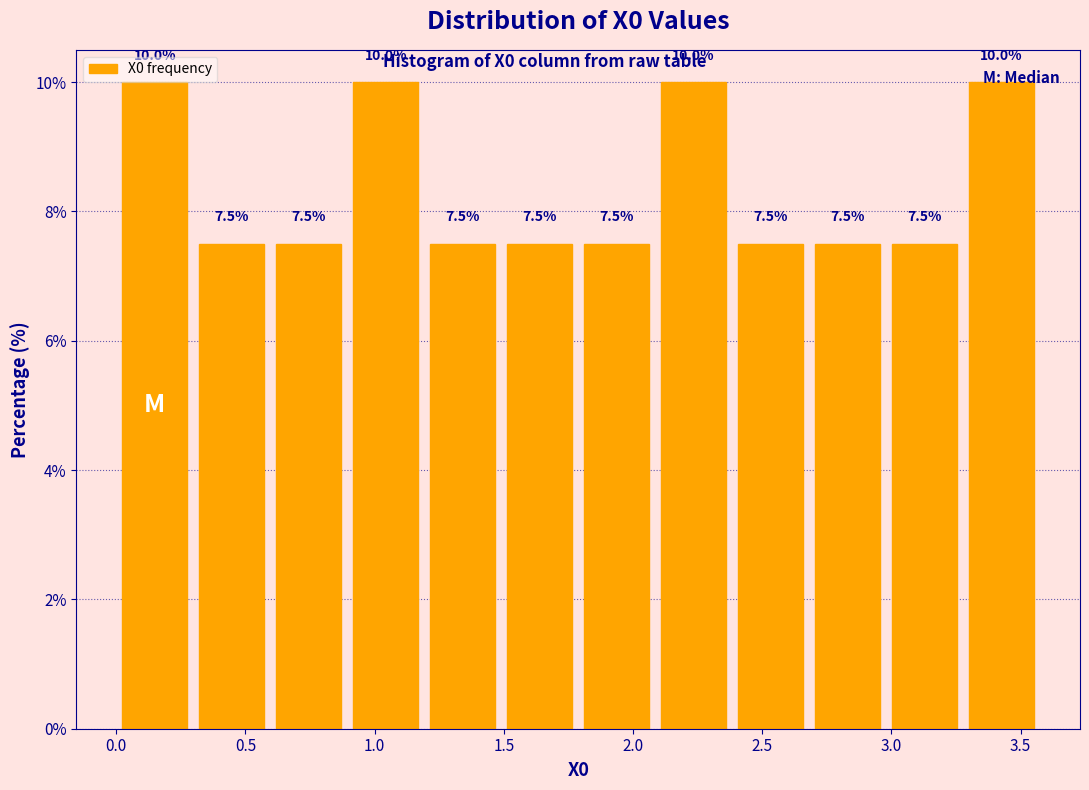

How tall is the bar that spans 2.4 to 2.7 on the x-axis? The bar edges are not printed on the chart, so give them approximately, as read against the axis.

7.5